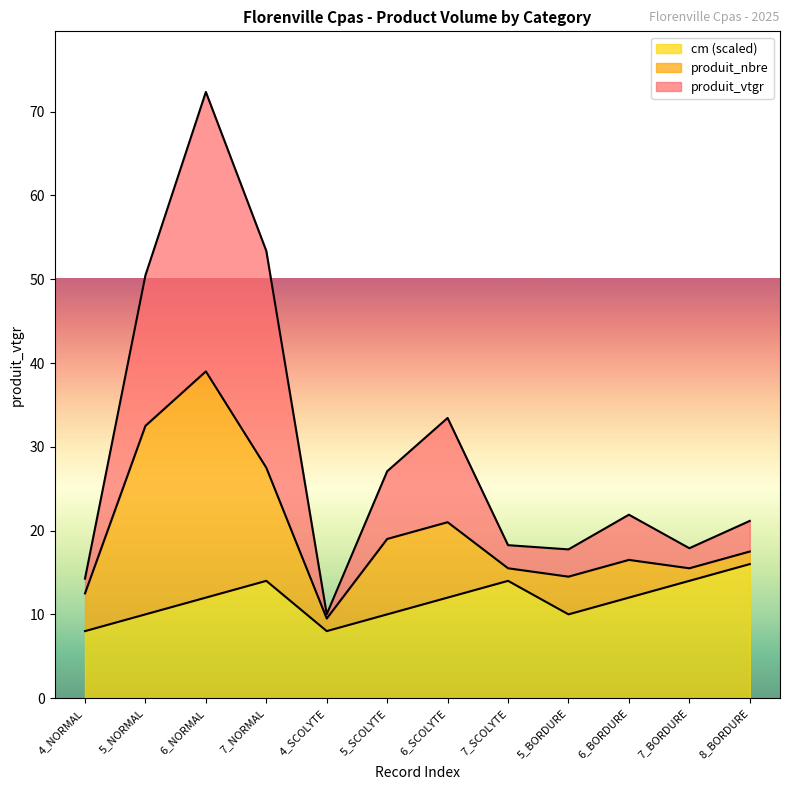

What are all the series names shown in the legend?

cm (scaled), produit_nbre, produit_vtgr